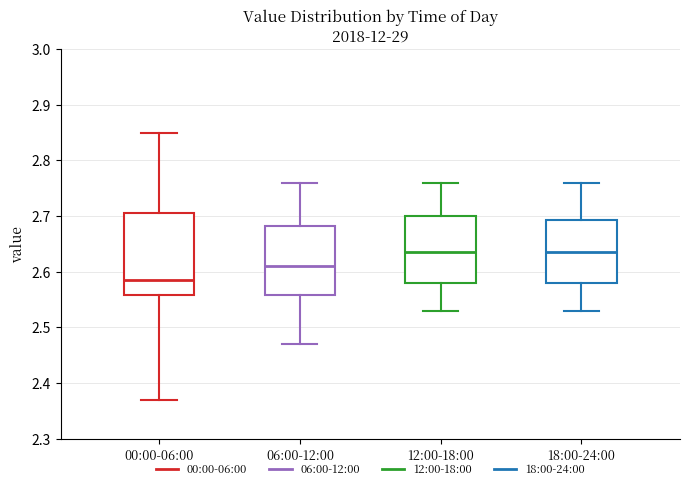

Reading left to right, transcribe this box plot: for each box, give where its median line is, the range the box spans, and where its two whiskers end, as read against the y-axis. The values are not printed on the chart, so give them approximately, as read against the axis.

00:00-06:00: median 2.59, box 2.56 to 2.71, whiskers 2.37 to 2.85
06:00-12:00: median 2.61, box 2.56 to 2.68, whiskers 2.47 to 2.76
12:00-18:00: median 2.64, box 2.58 to 2.70, whiskers 2.53 to 2.76
18:00-24:00: median 2.64, box 2.58 to 2.69, whiskers 2.53 to 2.76